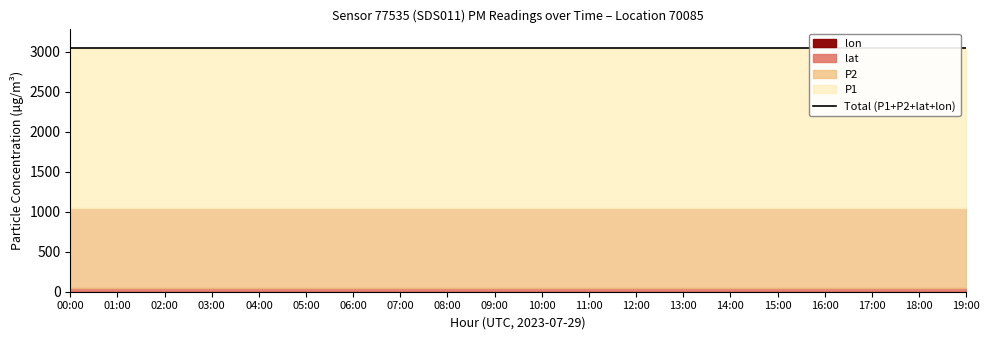

What is the approximate value of lat at 00:00?

44.5